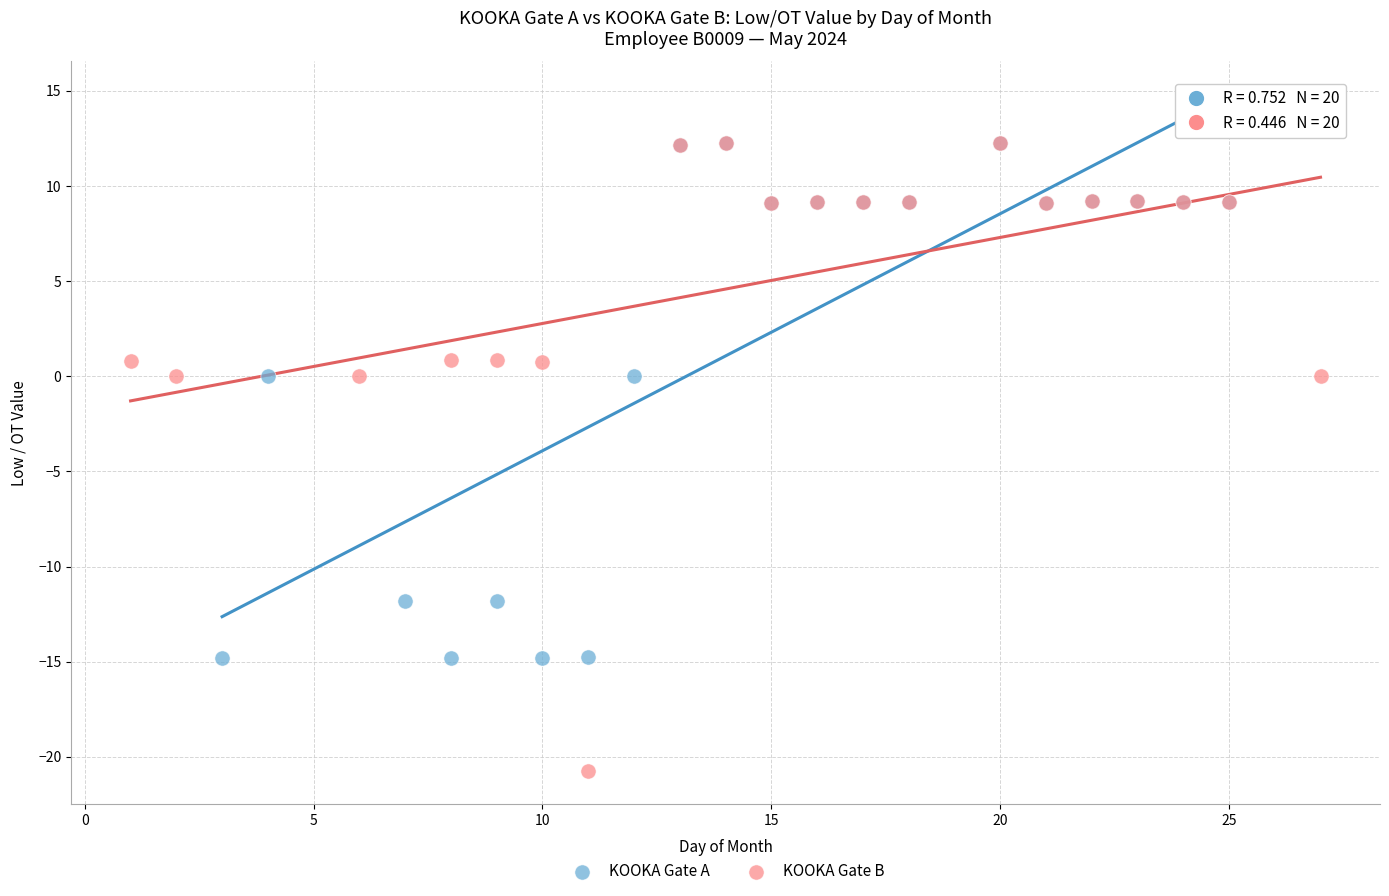

Which series has the widest spread of Y values?

KOOKA Gate B